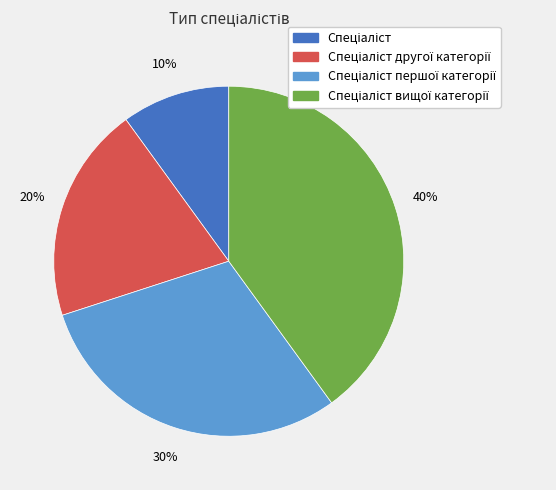

Does any single category account for the majority?

No